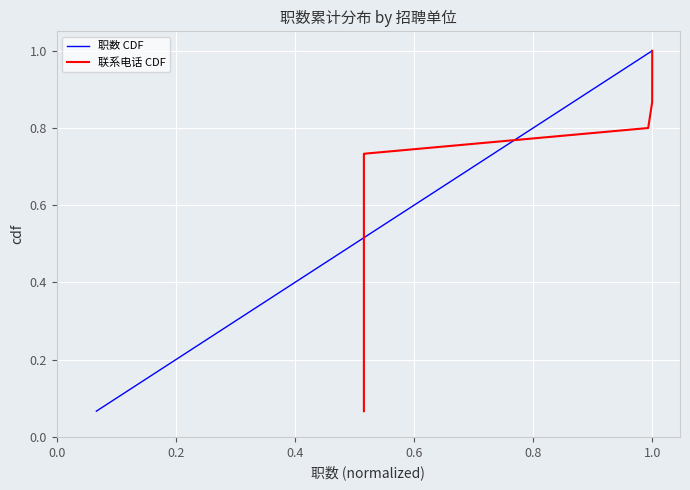

The value of 职数 CDF at 1.0 is 1.6. True or false?

False